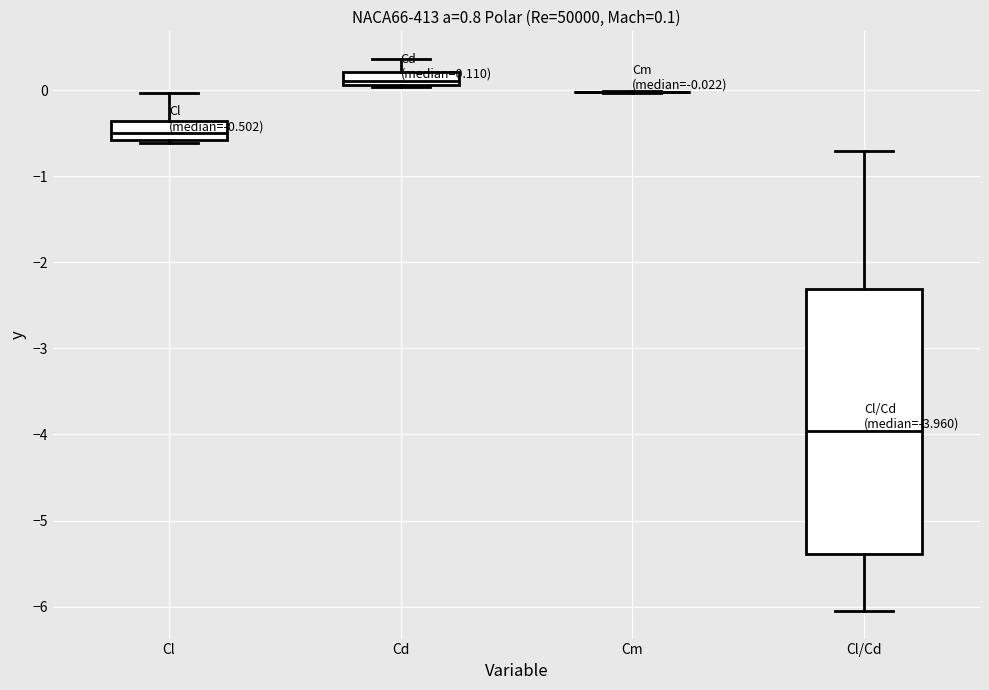

Which box is the tallest, from its lower edge to its upper edge?

Cl/Cd